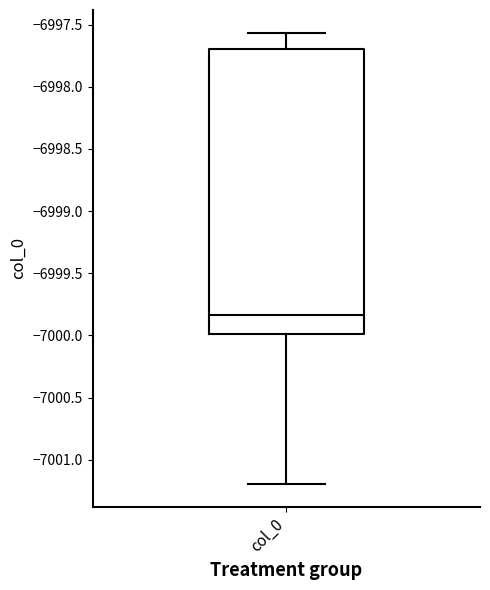

Transcribe this box plot: give where the median line is, the range the box spans, and where the two whiskers end, as read against the y-axis. The values are not printed on the chart, so give them approximately, as read against the axis.

median -6999.85, box -7000.00 to -6997.70, whiskers -7001.20 to -6997.55